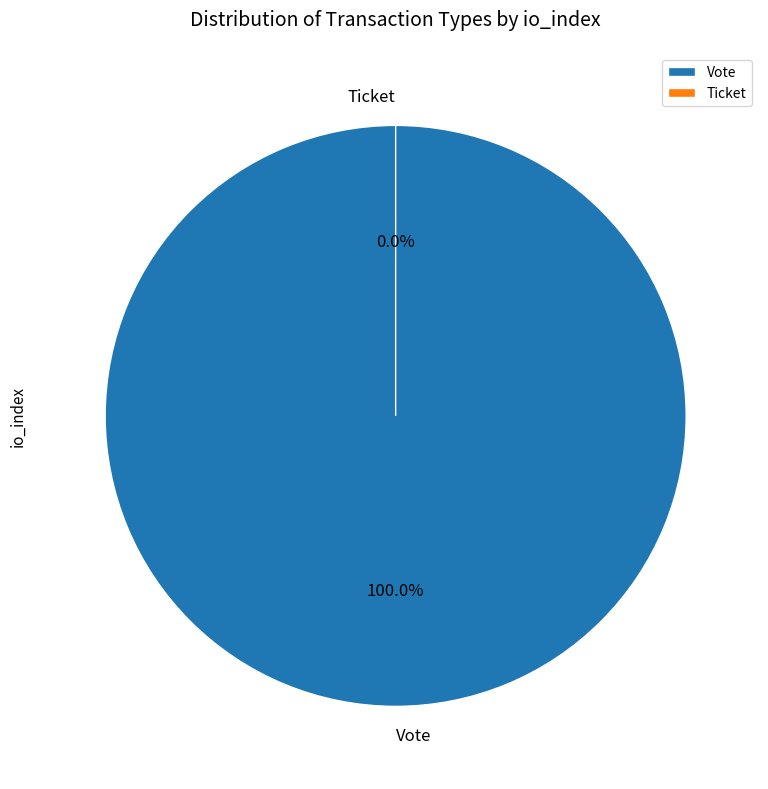

What percentage is the Vote slice, to the nearest percent?

100%